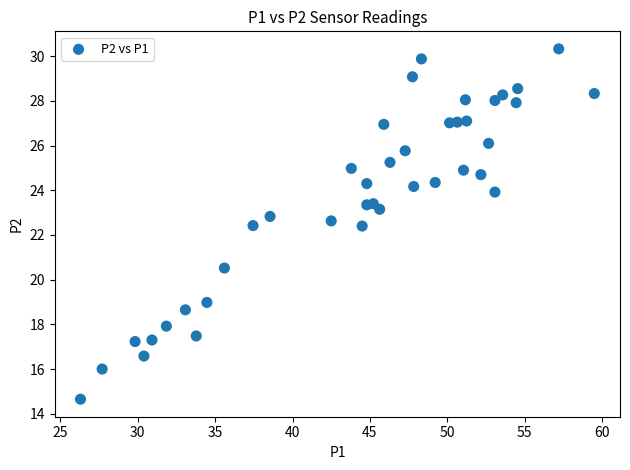

What is the range of Y values (max minus min)?

15.7